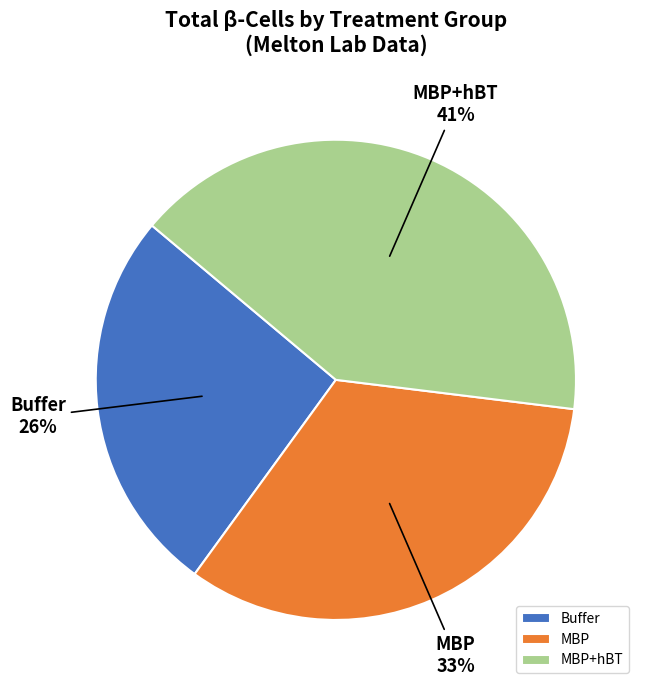

Is there a majority slice in this chart?

No